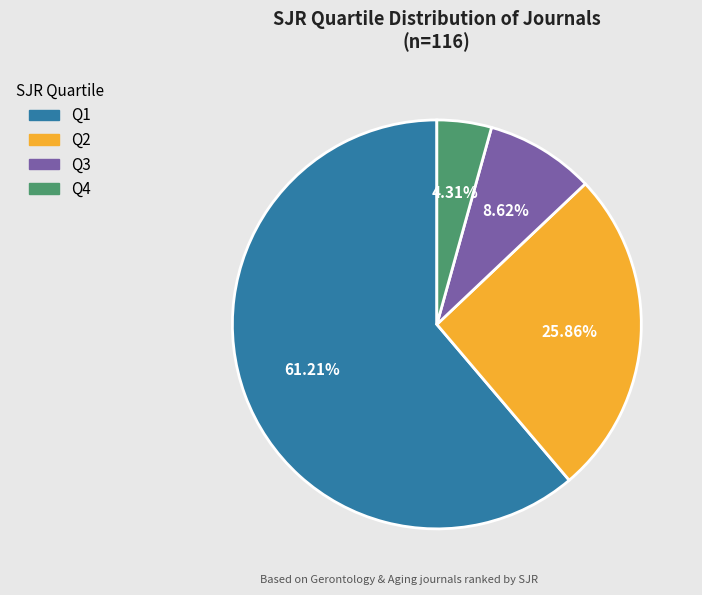

What percentage is the Q3 slice, to the nearest percent?

9%